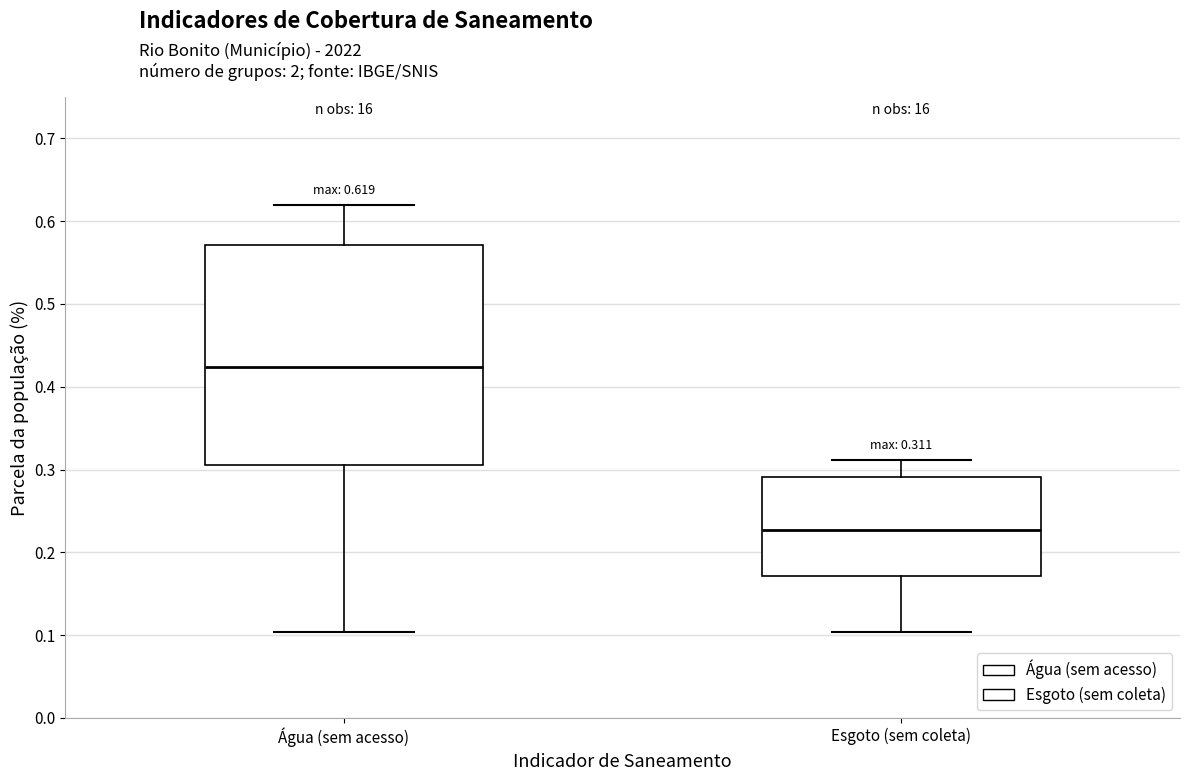

Which box has the lowest median line?

Esgoto (sem coleta)